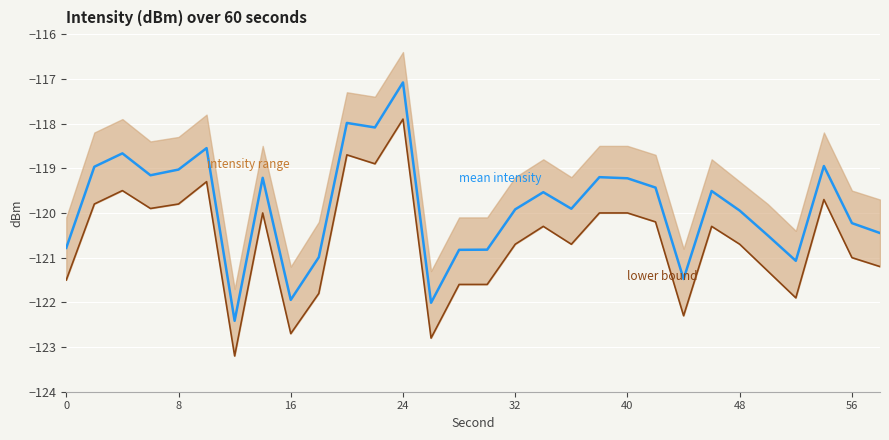

What is the average value of the mean intensity series?

-119.9